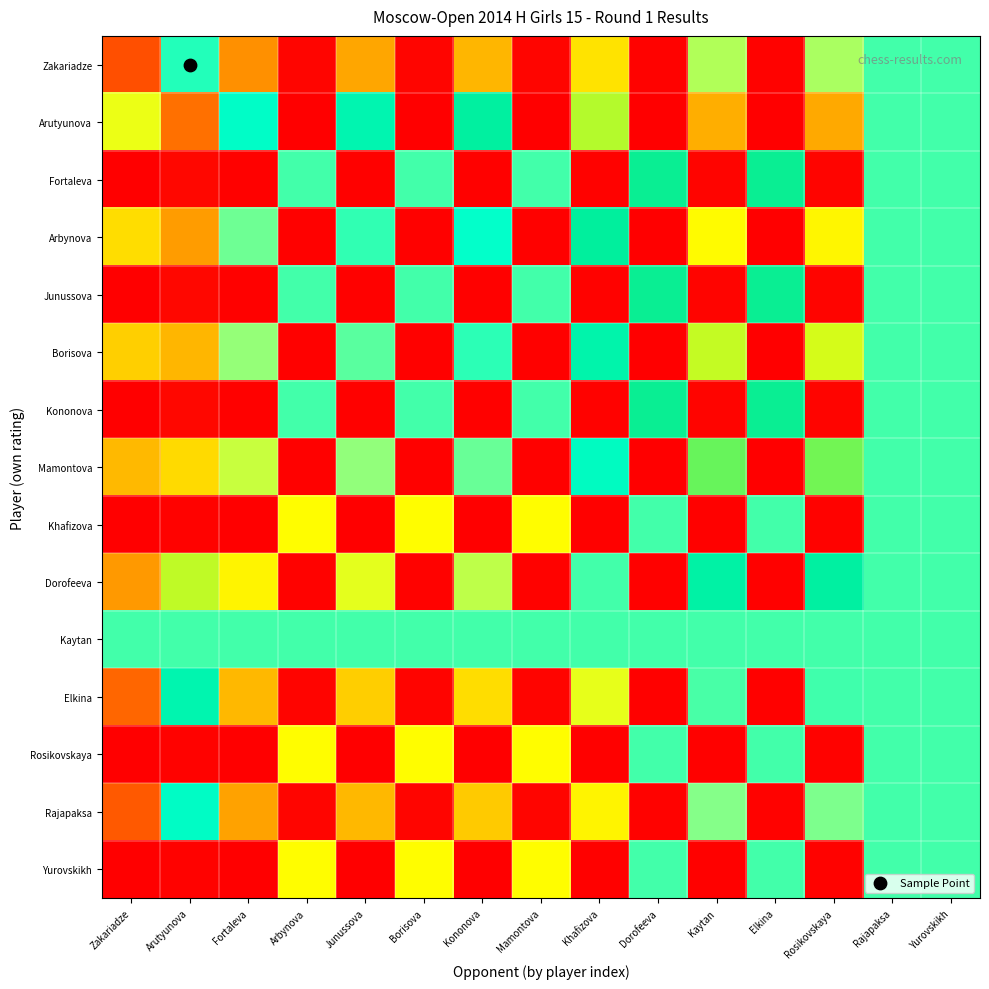

Between Fortaleva and Dorofeeva, which series saw the biggest shift?

Zakariadze